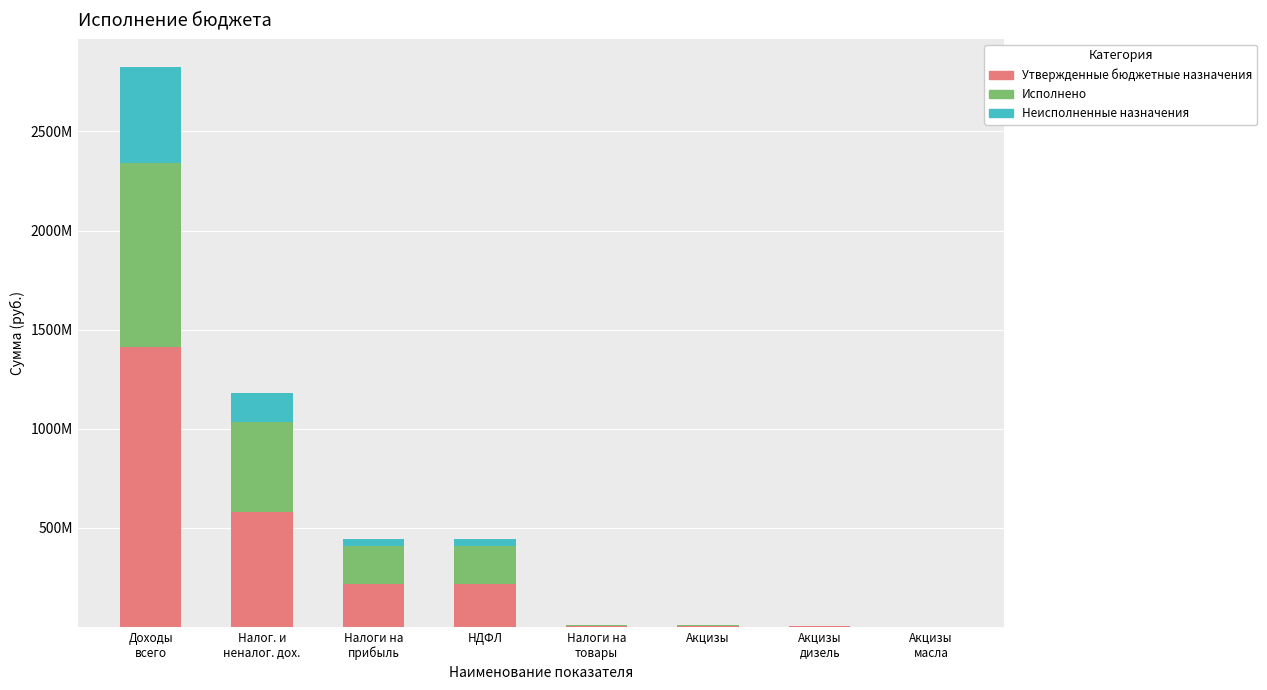

List the labels in order of Исполнено value, smallest first.

Акцизы
масла, Акцизы
дизель, Налоги на
товары, Акцизы, Налоги на
прибыль, НДФЛ, Налог. и
неналог. дох., Доходы
всего